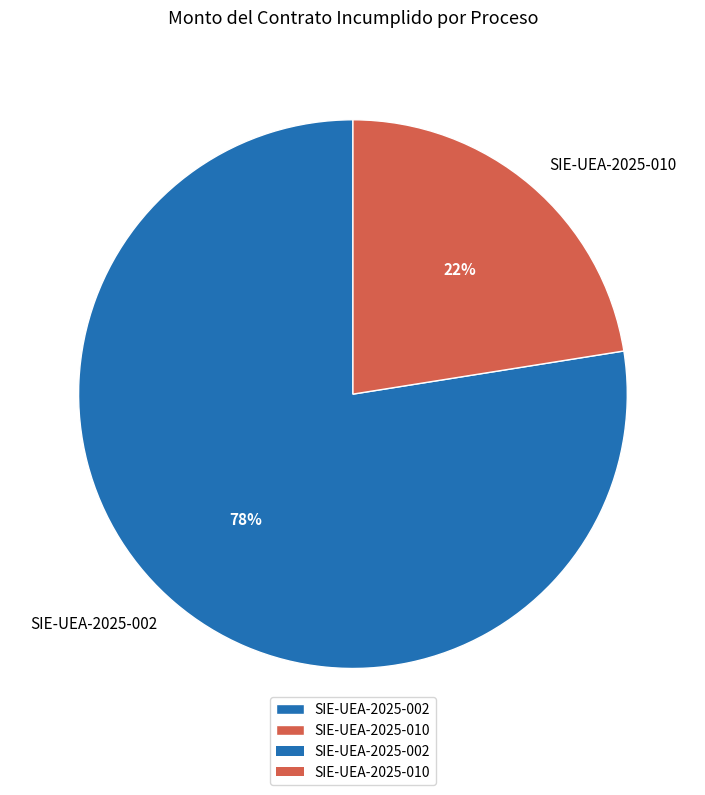

Count the number of slices in the pie.

2